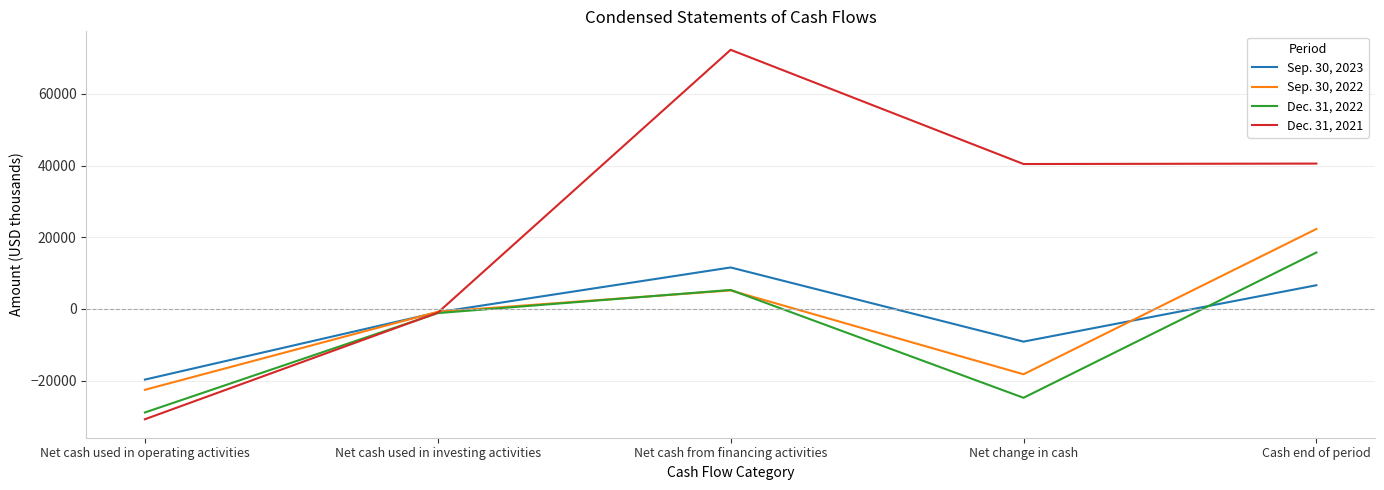

What is the minimum value for Dec. 31, 2022?

-28930